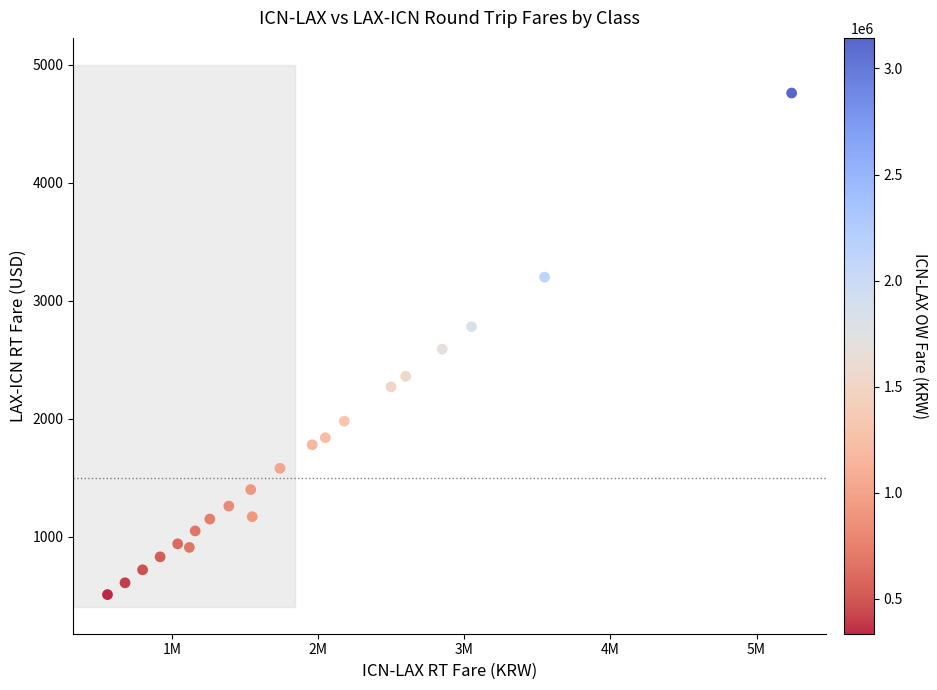

What is the range of Y values (max minus min)?

4250